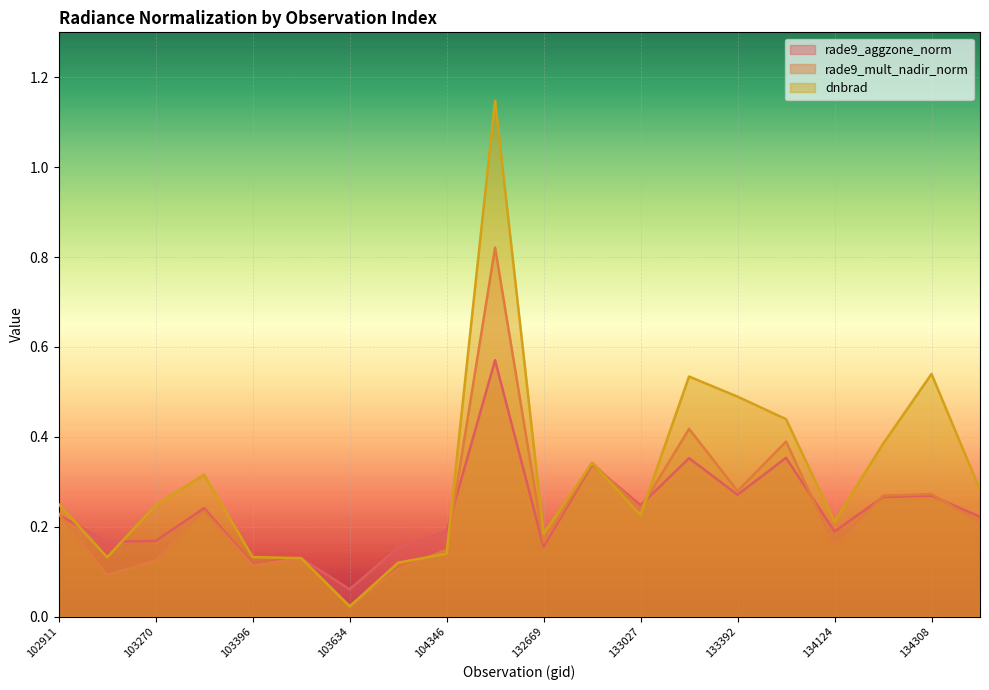

How many intersections are there between dnbrad and rade9_aggzone_norm?

6